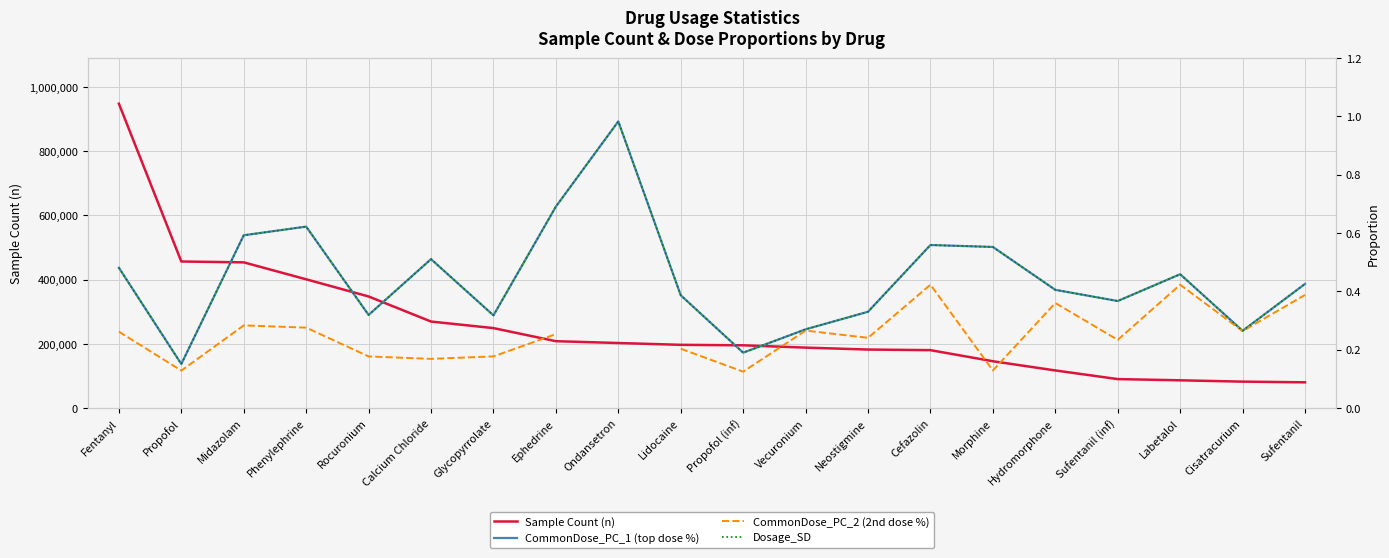

What is the lowest value of the CommonDose_PC_2 (2nd dose %) series?

0.1